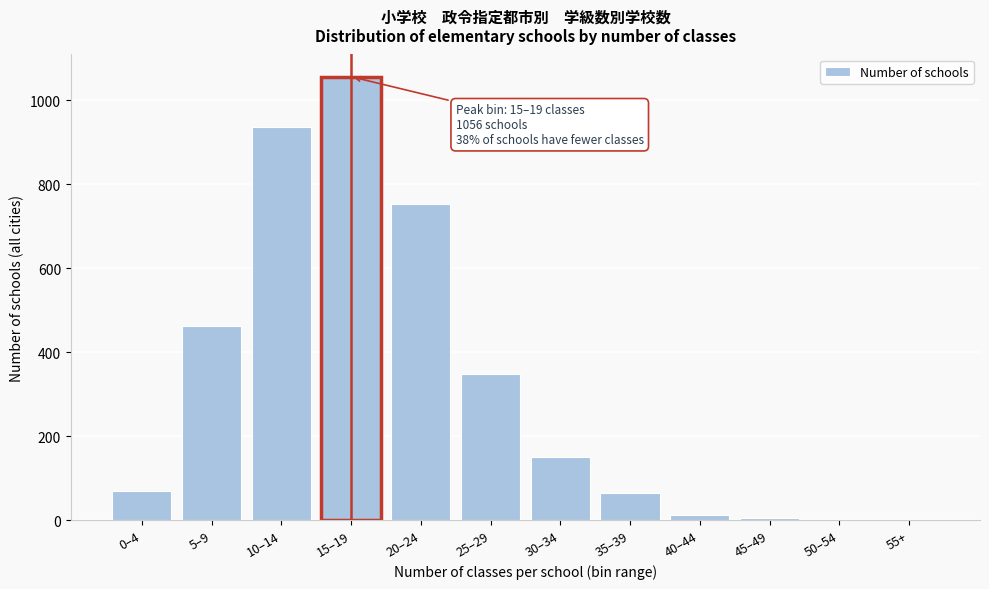

Reading left to right, what are all the values shown in this chart?

0–4=69	5–9=463	10–14=937	15–19=1056	20–24=754	25–29=349	30–34=151	35–39=64	40–44=12	45–49=5	50–54=0	55+=0